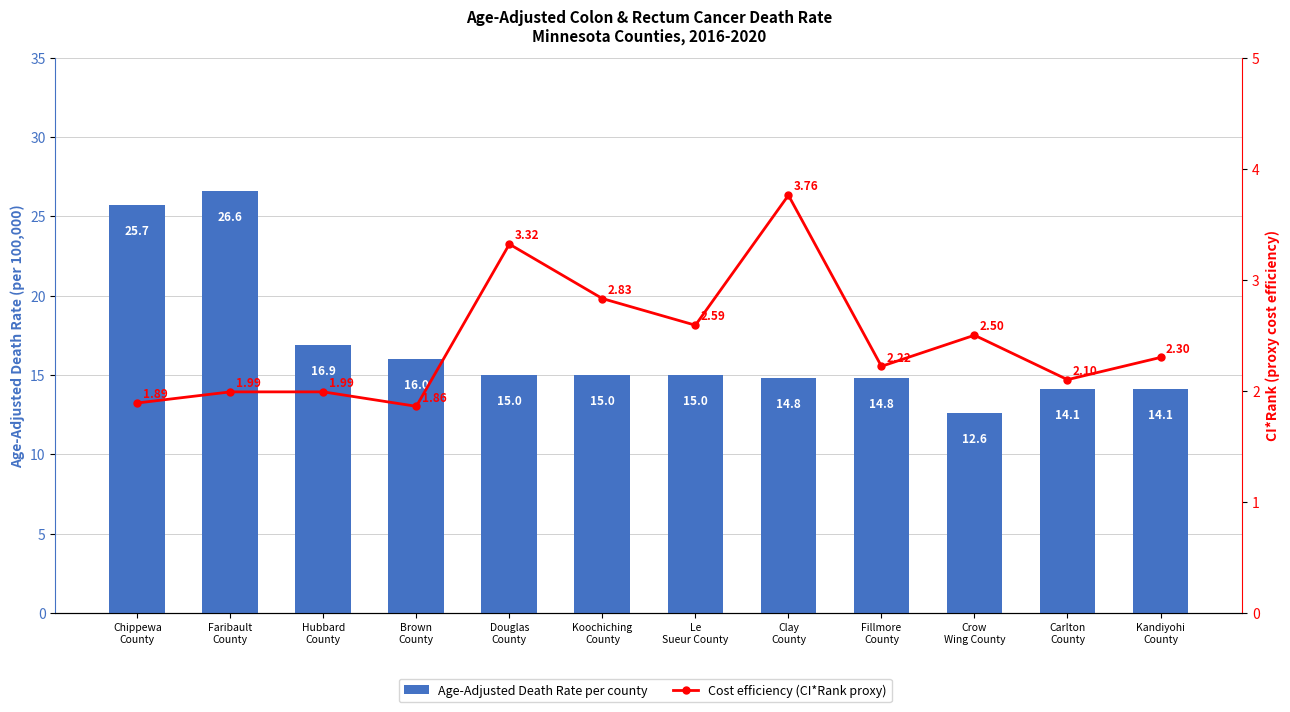

At which category does the chart reach its peak across all series?

Faribault
County